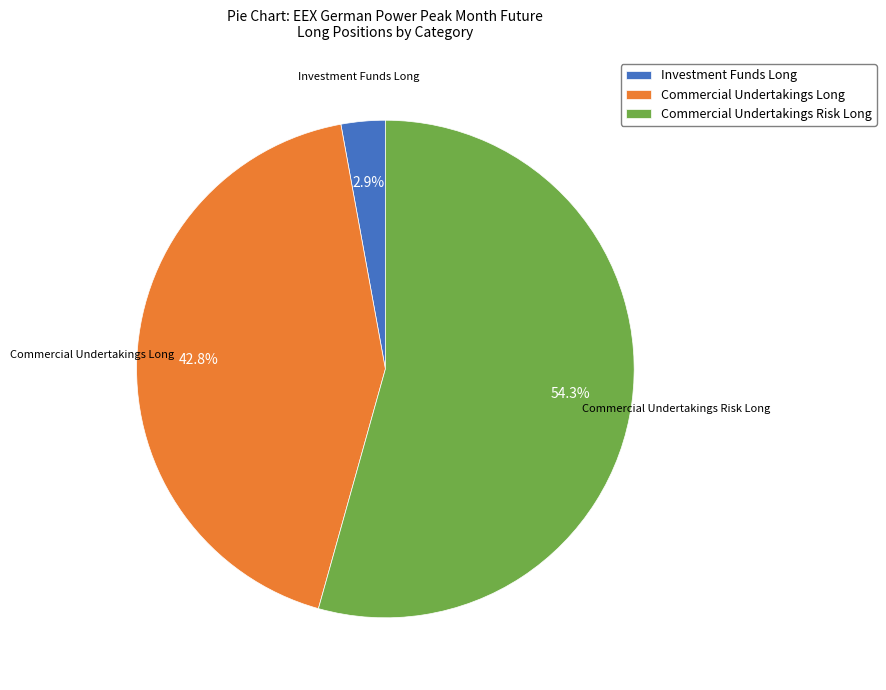

To the nearest percent, what portion does Investment Funds Long represent?

3%